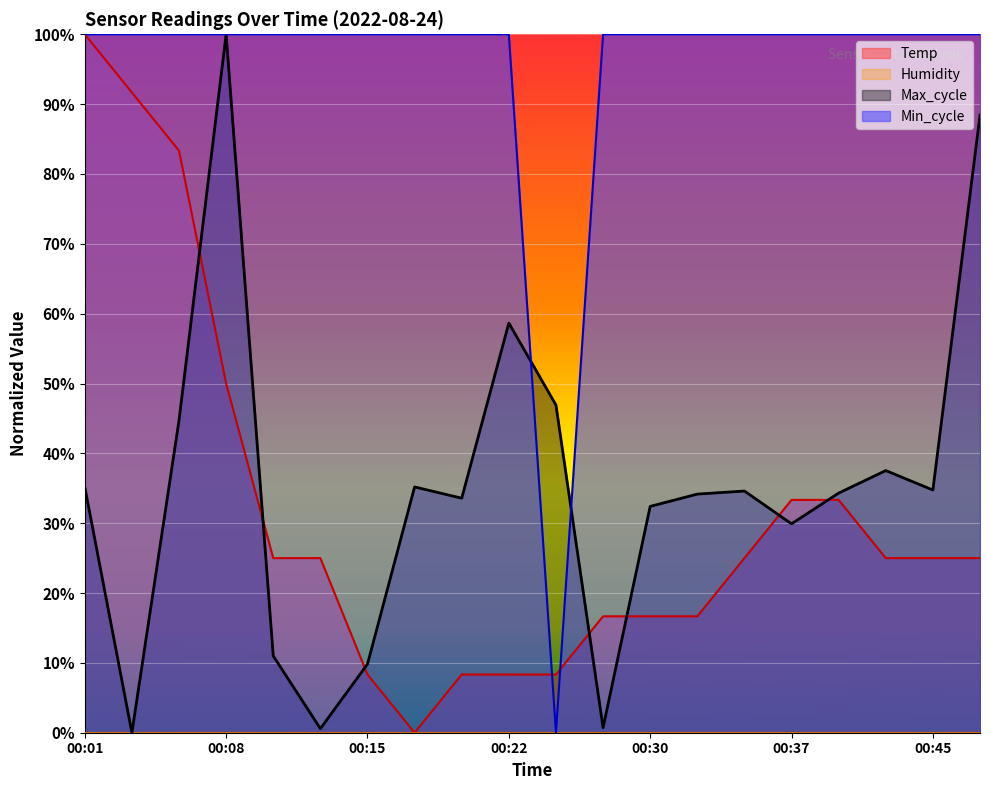

How many interior local valleys does the Min_cycle series have?

1